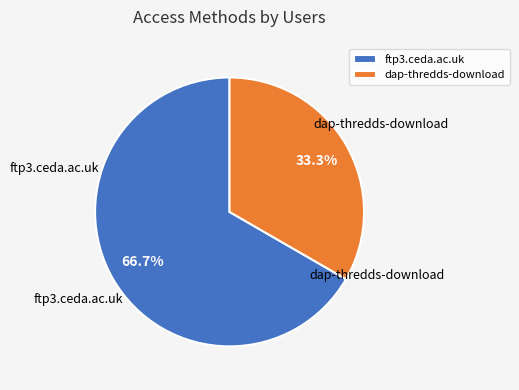

Approximately how many times larger is the value at dap-thredds-download compared to ftp3.ceda.ac.uk?

0.5